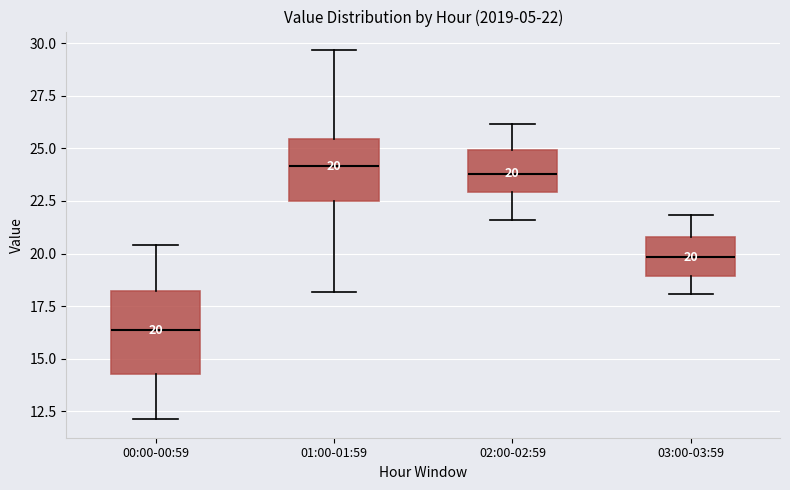

Comparing the boxes themselves (not the whiskers), which one is the tallest?

00:00-00:59